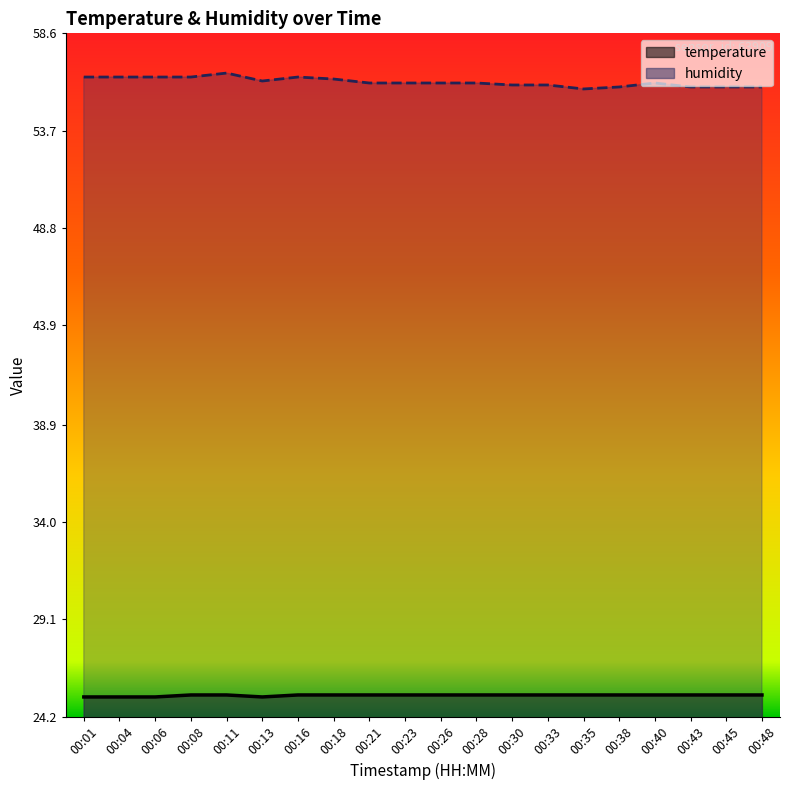

What is the spread (max minus min) of values at 00:11?

31.3